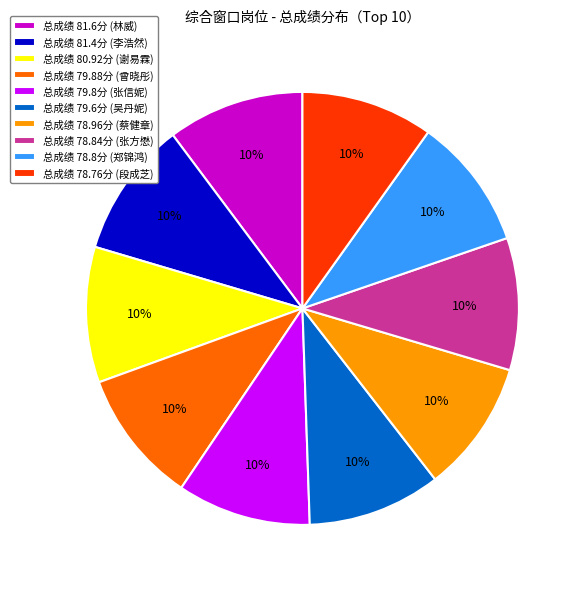

What percentage is the 总成绩 80.92分 (谢易霖) slice, to the nearest percent?

10%